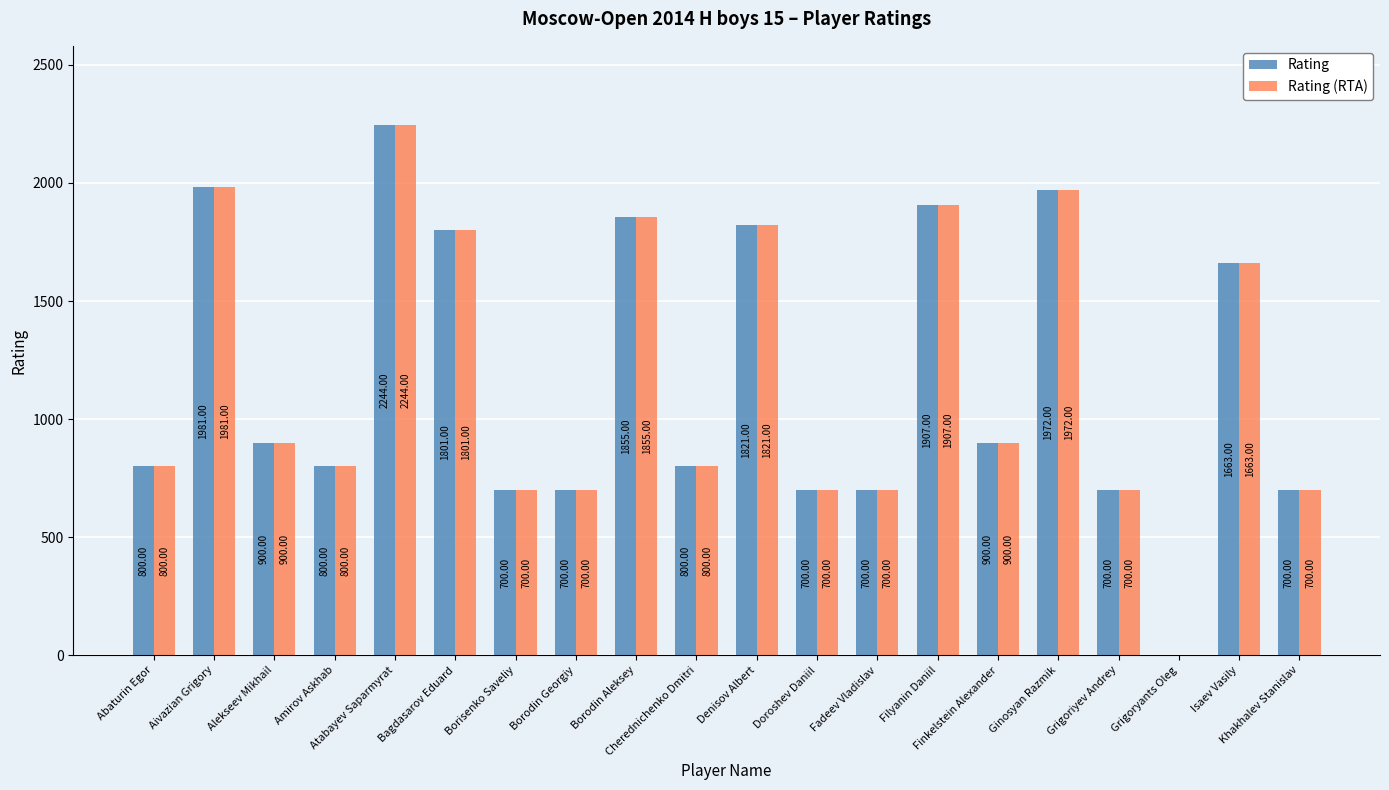

What is the sum of all Rating (RTA) values?

23644